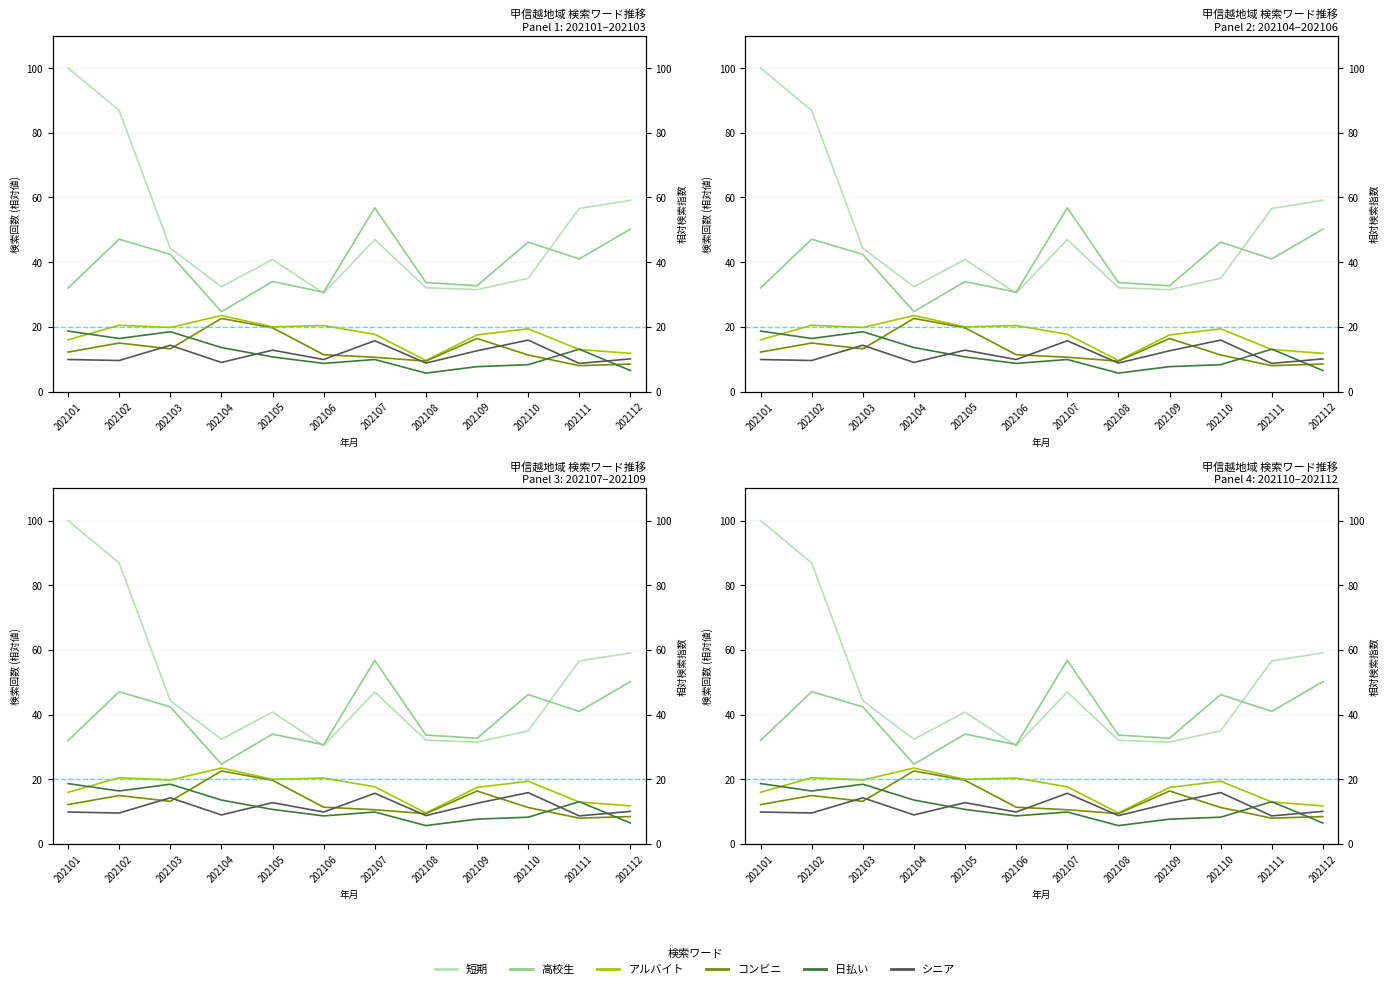

Which series has the largest total across all categories?

短期